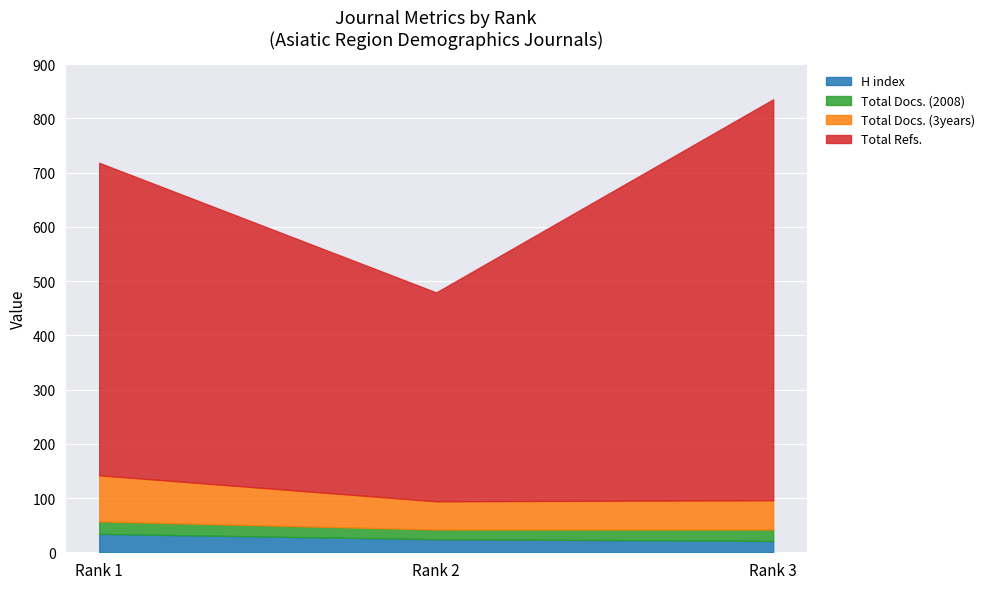

Between Rank 1 and Rank 2, which series saw the biggest shift?

Total Refs.